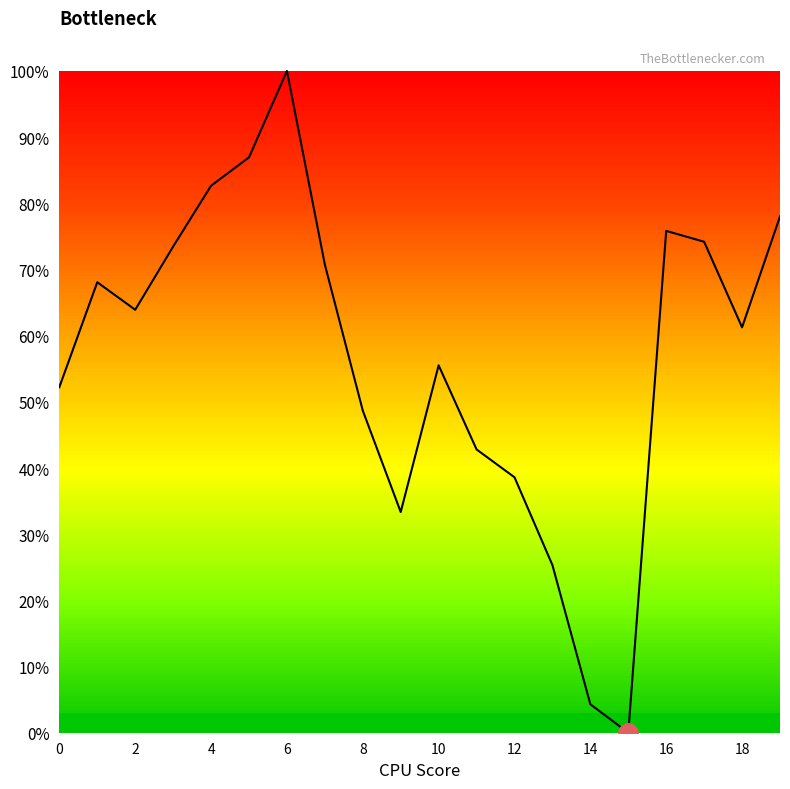

Does the chart have visible grid lines?

No